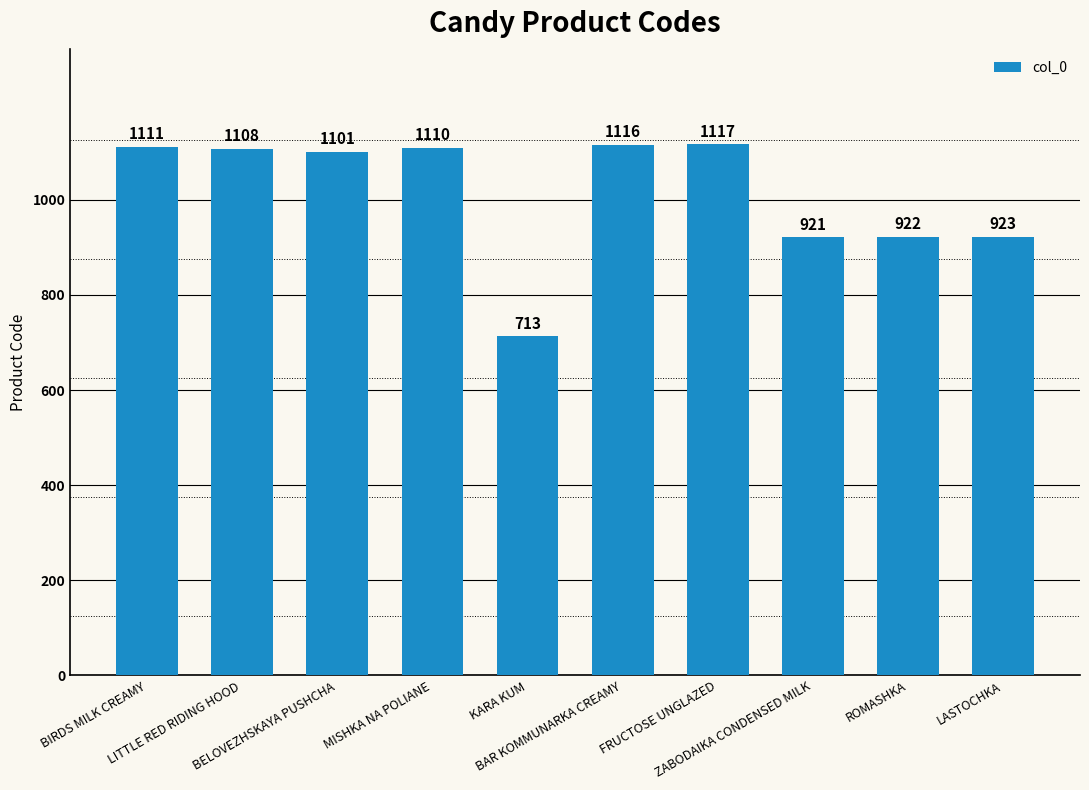

What is the sum of all values?

10142